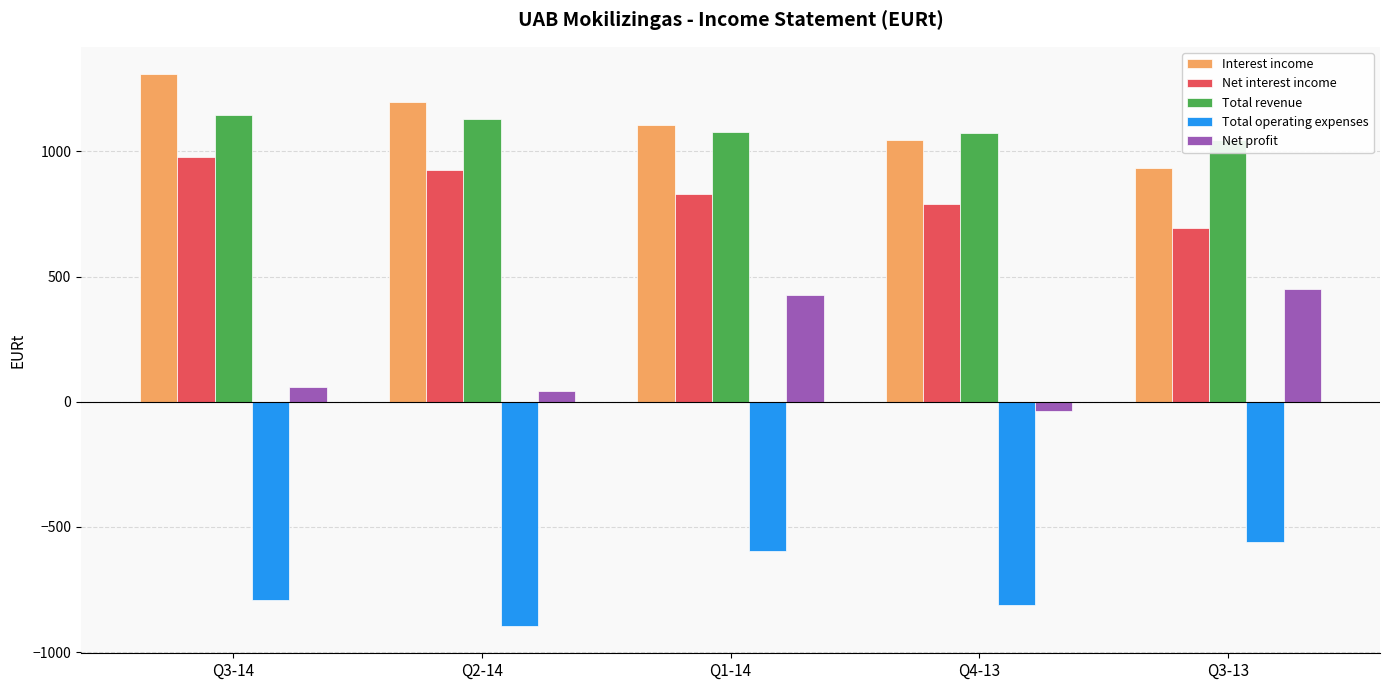

What is the difference between the highest and lowest values at Q3-13?

1604.7